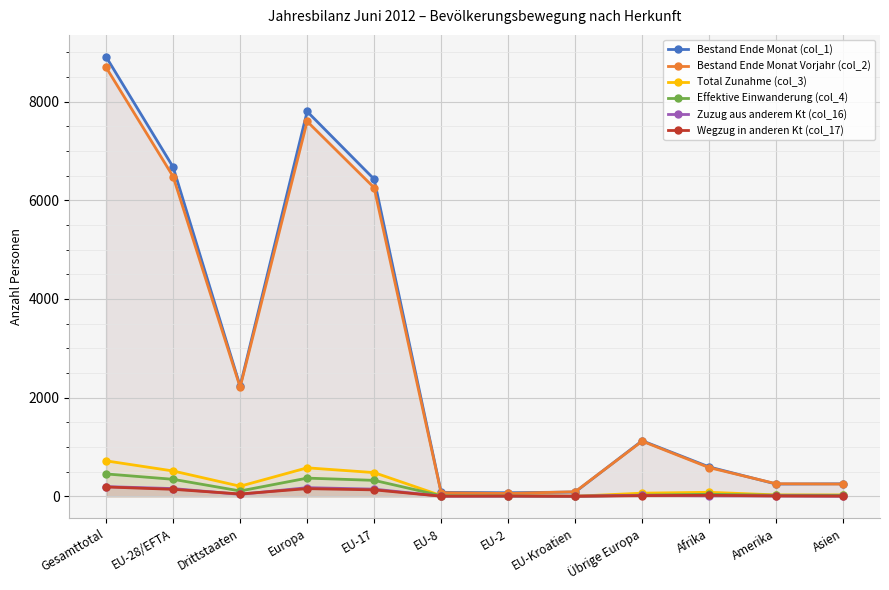

Reading left to right, extract all data points from this chart.

Bestand Ende Monat (col_1): Gesamttotal=8907	EU-28/EFTA=6673	Drittstaaten=2234	Europa=7800	EU-17=6429	EU-8=81	EU-2=73	EU-Kroatien=87	Übrige Europa=1127	Afrika=596	Amerika=249	Asien=254
Bestand Ende Monat Vorjahr (col_2): Gesamttotal=8693	EU-28/EFTA=6481	Drittstaaten=2212	Europa=7599	EU-17=6255	EU-8=72	EU-2=58	EU-Kroatien=93	Übrige Europa=1118	Afrika=582	Amerika=255	Asien=249
Total Zunahme (col_3): Gesamttotal=719	EU-28/EFTA=514	Drittstaaten=205	Europa=578	EU-17=481	EU-8=15	EU-2=16	EU-Kroatien=2	Übrige Europa=64	Afrika=82	Amerika=29	Asien=28
Effektive Einwanderung (col_4): Gesamttotal=454	EU-28/EFTA=345	Drittstaaten=109	Europa=369	EU-17=324	EU-8=13	EU-2=7	EU-Kroatien=1	Übrige Europa=24	Afrika=41	Amerika=22	Asien=21
Zuzug aus anderem Kt (col_16): Gesamttotal=197	EU-28/EFTA=157	Drittstaaten=40	Europa=176	EU-17=146	EU-8=3	EU-2=5	EU-Kroatien=3	Übrige Europa=19	Afrika=11	Amerika=8	Asien=2
Wegzug in anderen Kt (col_17): Gesamttotal=190	EU-28/EFTA=142	Drittstaaten=48	Europa=156	EU-17=131	EU-8=3	EU-2=6	EU-Kroatien=2	Übrige Europa=14	Afrika=21	Amerika=8	Asien=5